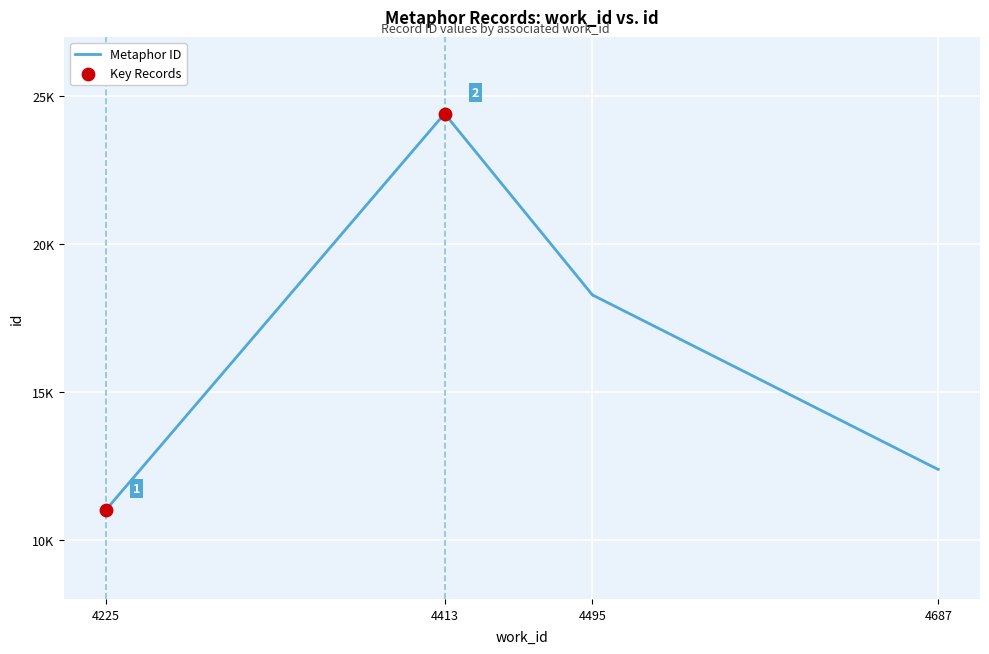

What is the change in value from 4225 to 4413?

+13398